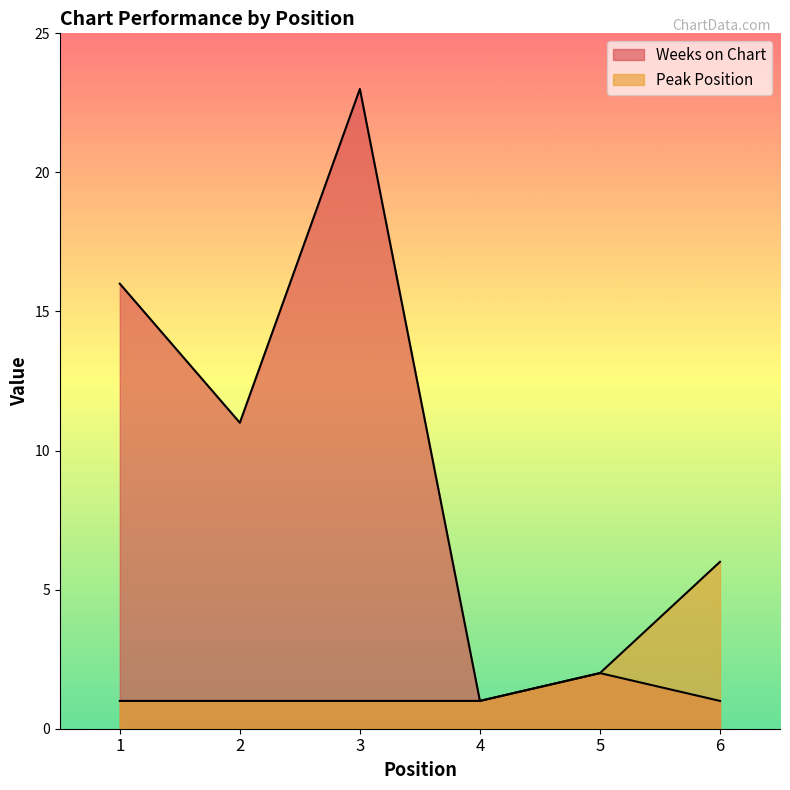

What is the highest value of the Weeks on Chart series?

23